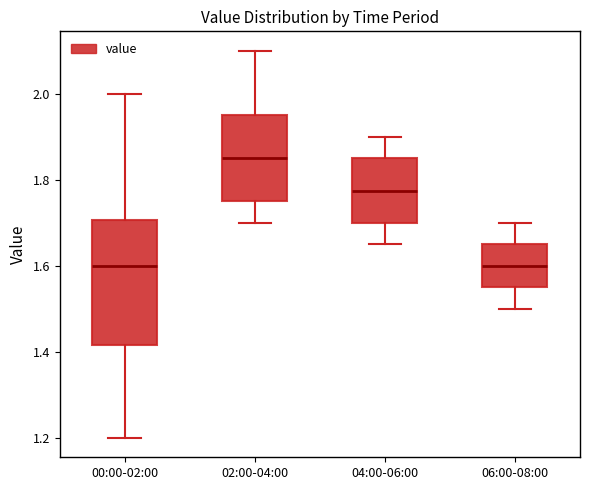

Where is the upper edge of the box for 02:00-04:00 on the y-axis? The values are not printed on the chart, so give them approximately, as read against the axis.

1.96